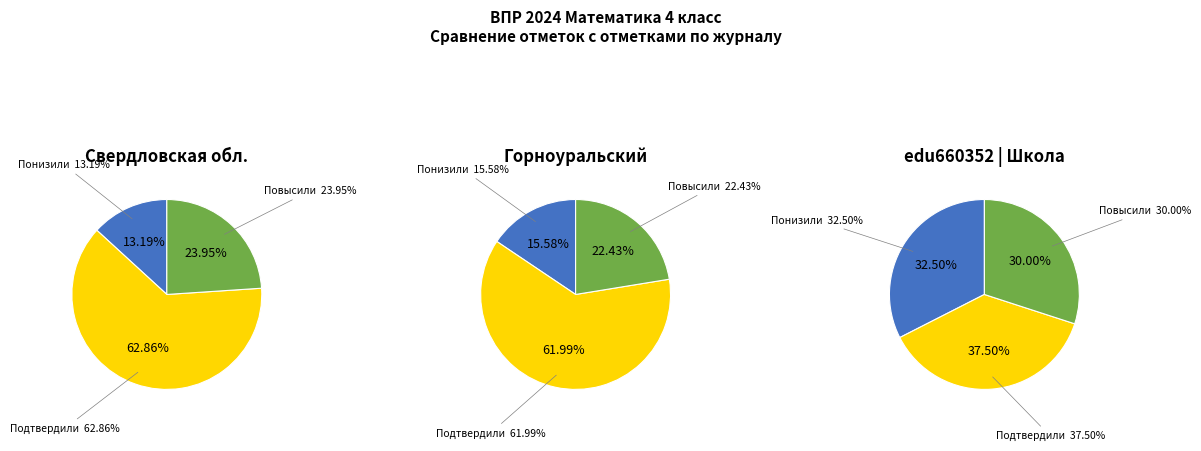

Which slice is the largest?

Подтвердили